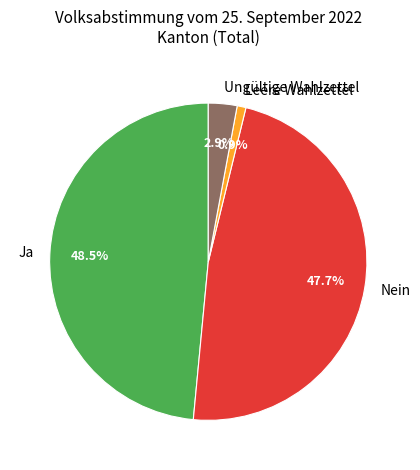

What percentage is the Leere Wahlzettel slice, to the nearest percent?

1%